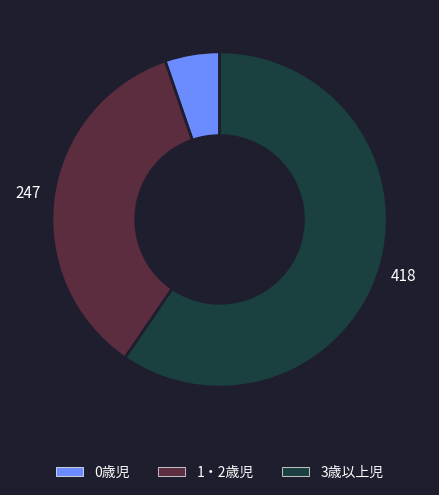

How many segments does this pie chart have?

3